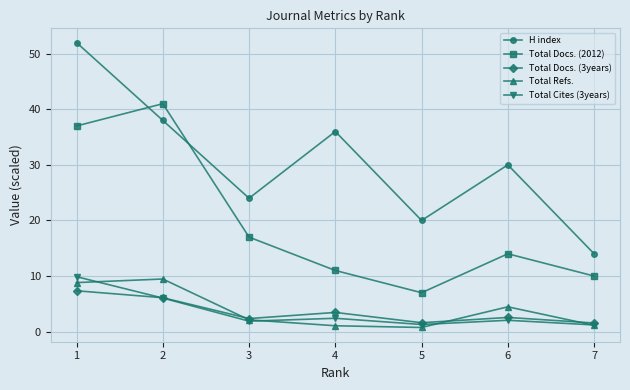

The Total Cites (3years) series shows 2.4 at 4. True or false?

True